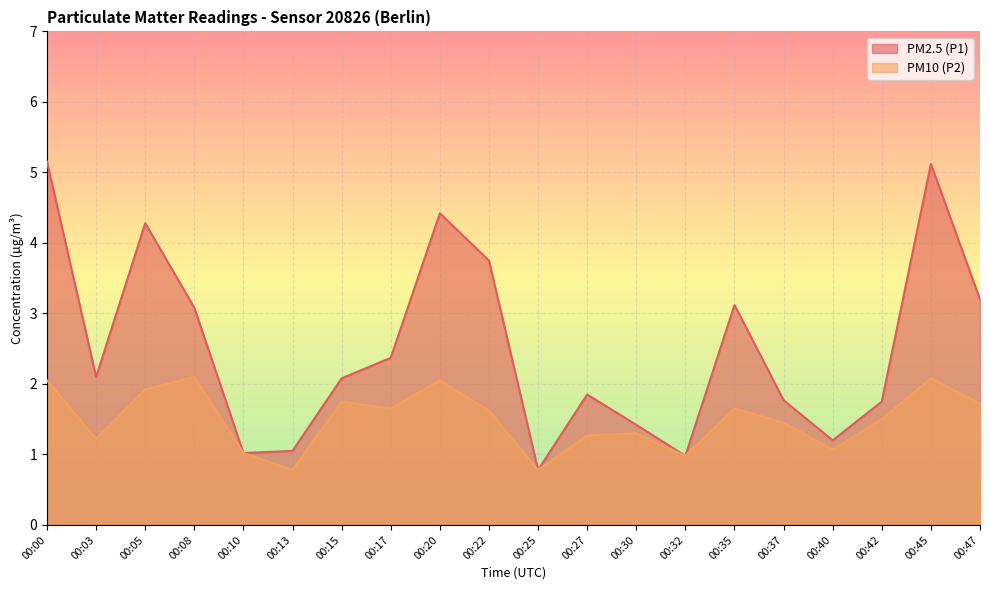

What is the approximate value of PM2.5 (P1) at 00:00?

5.2